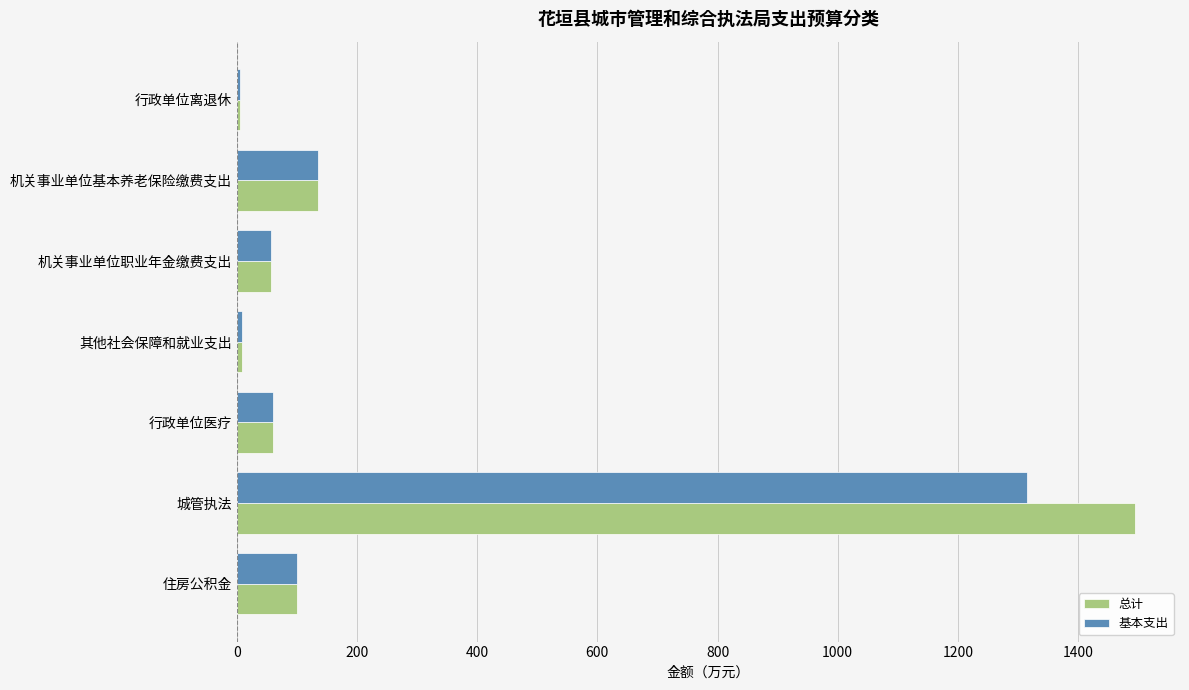

The value of 基本支出 at 住房公积金 is 100.9. True or false?

True